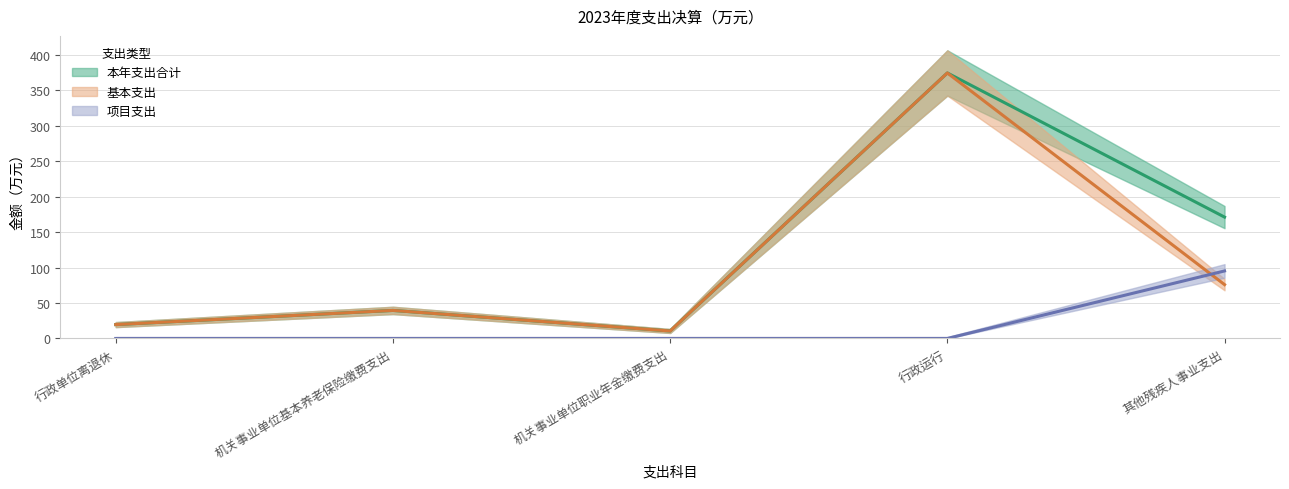

Which has a higher value, 机关事业单位职业年金缴费支出 or 其他残疾人事业支出?

其他残疾人事业支出